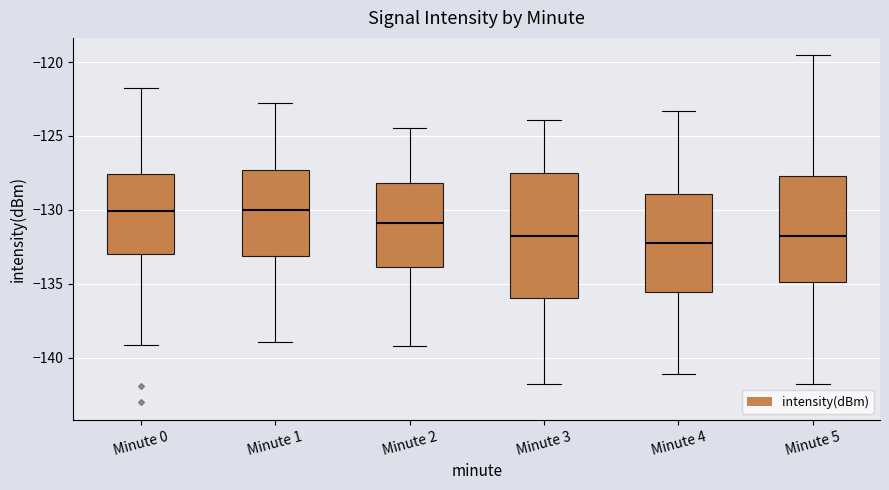

Where is the upper edge of the box for Minute 1 on the y-axis? The values are not printed on the chart, so give them approximately, as read against the axis.

-127.5